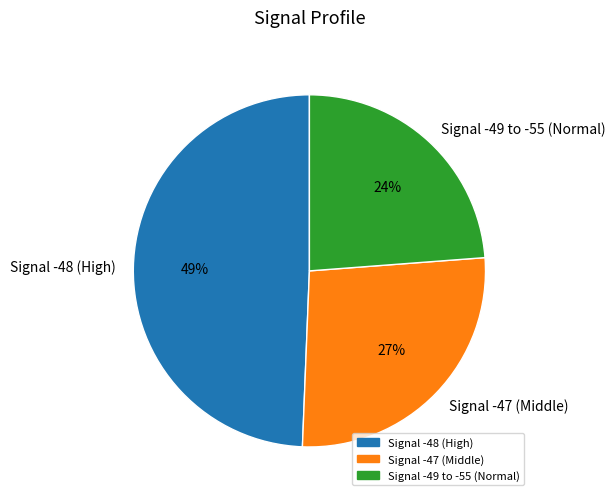

To the nearest percent, what percentage of the pie is Signal -47 (Middle)?

27%